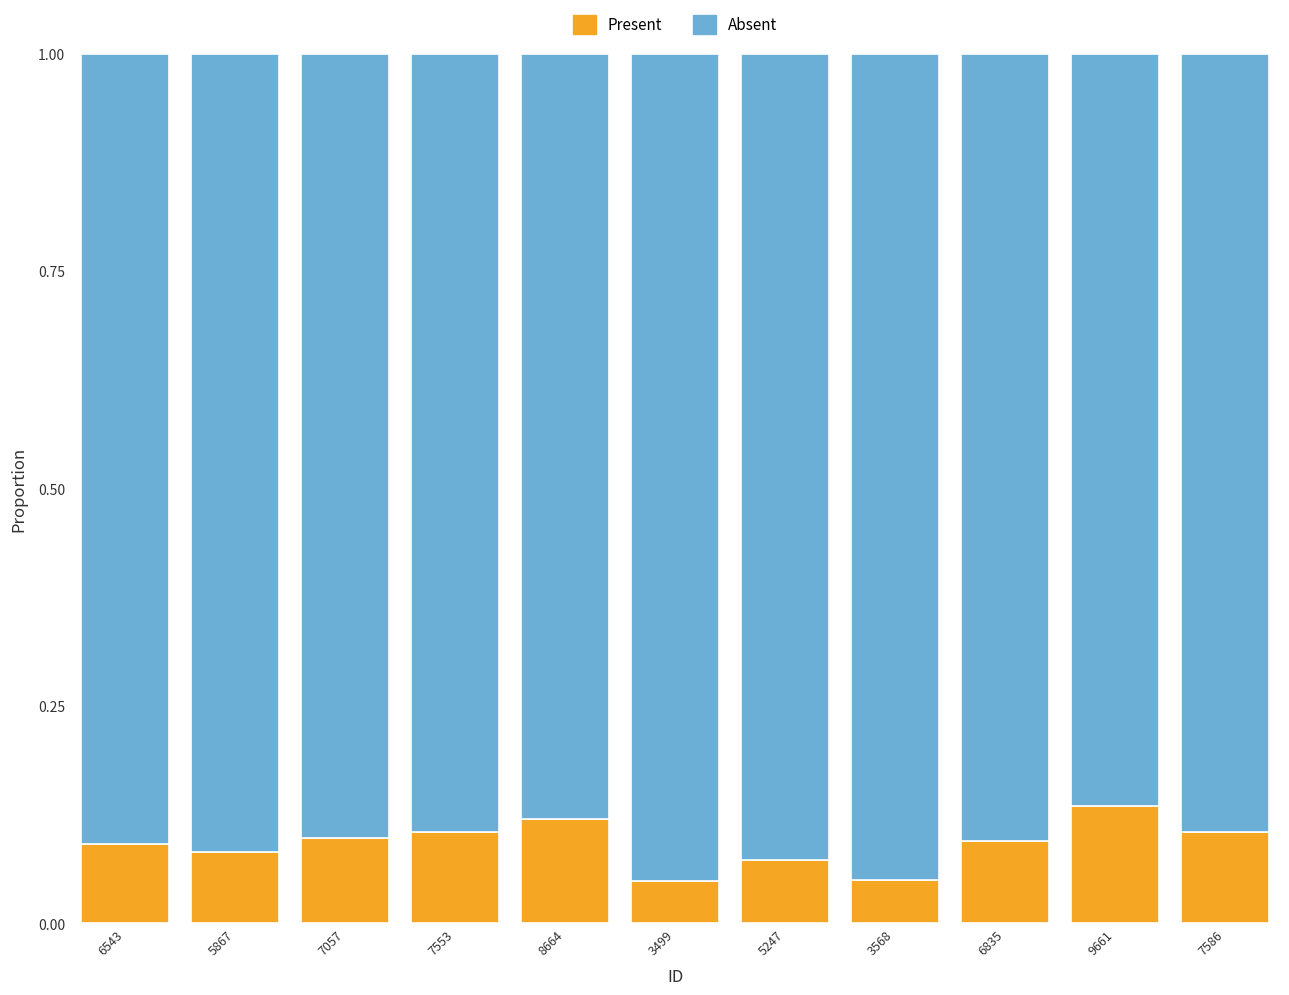

True or false: Present has a value of 0.0 at 5247.

False